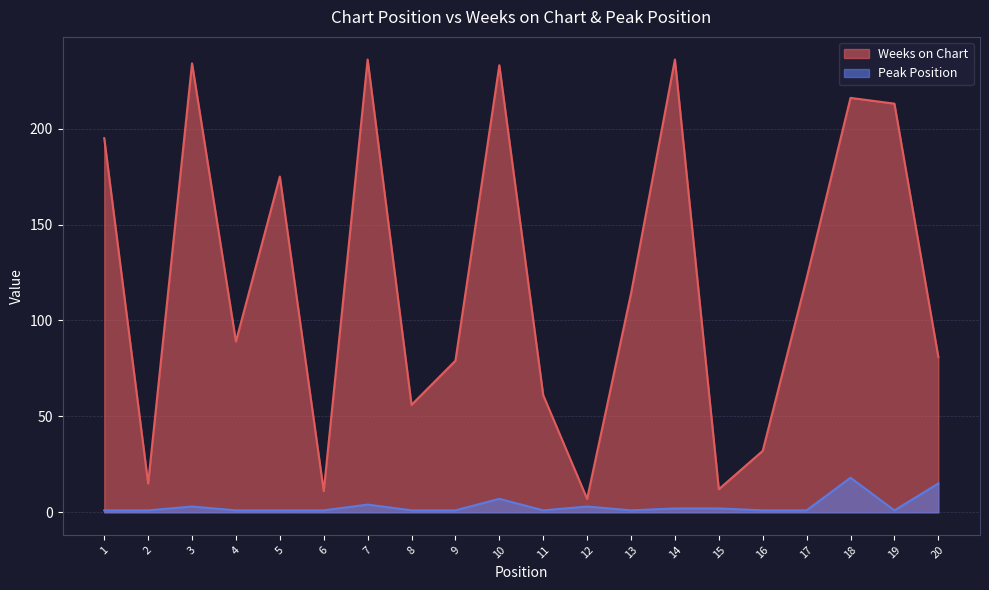

True or false: Weeks on Chart and Peak Position cross at least once.

False